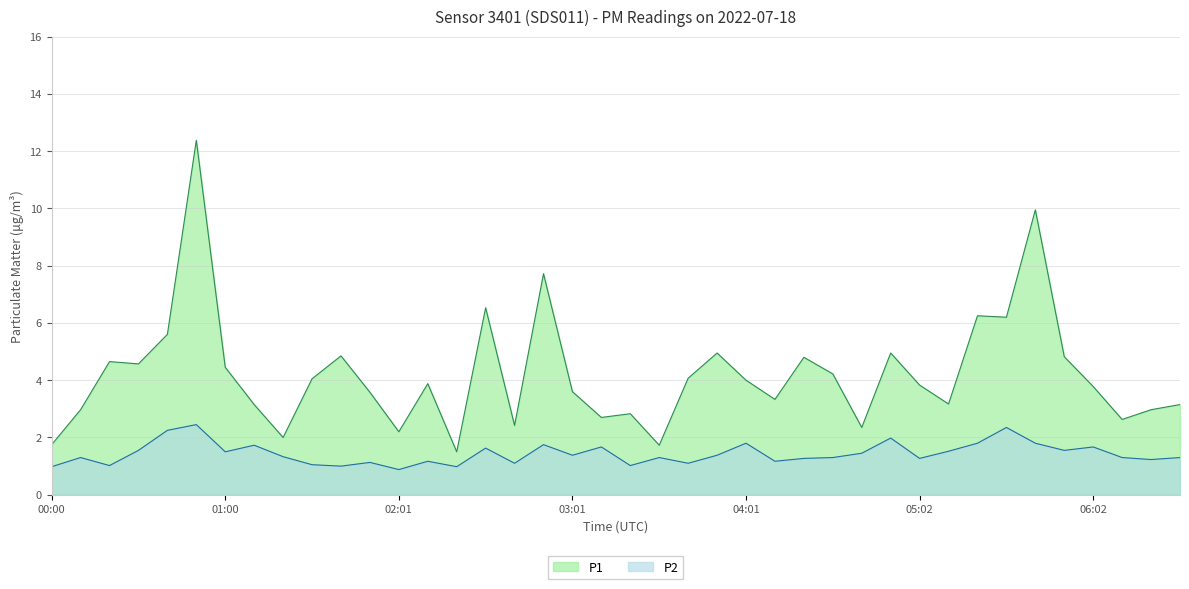

List the series in order of their overall mean, highest first.

P1, P2